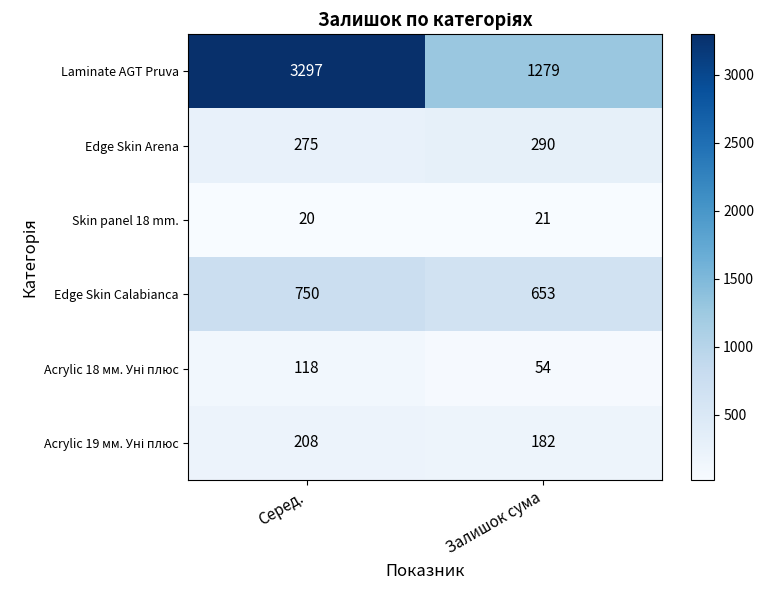

Count the number of categories in the chart.

2